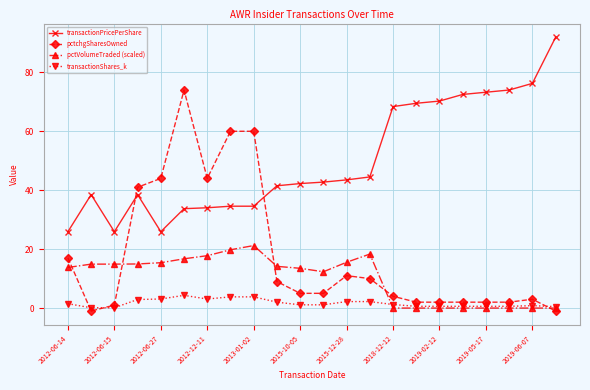

How many series are shown in this chart?

4